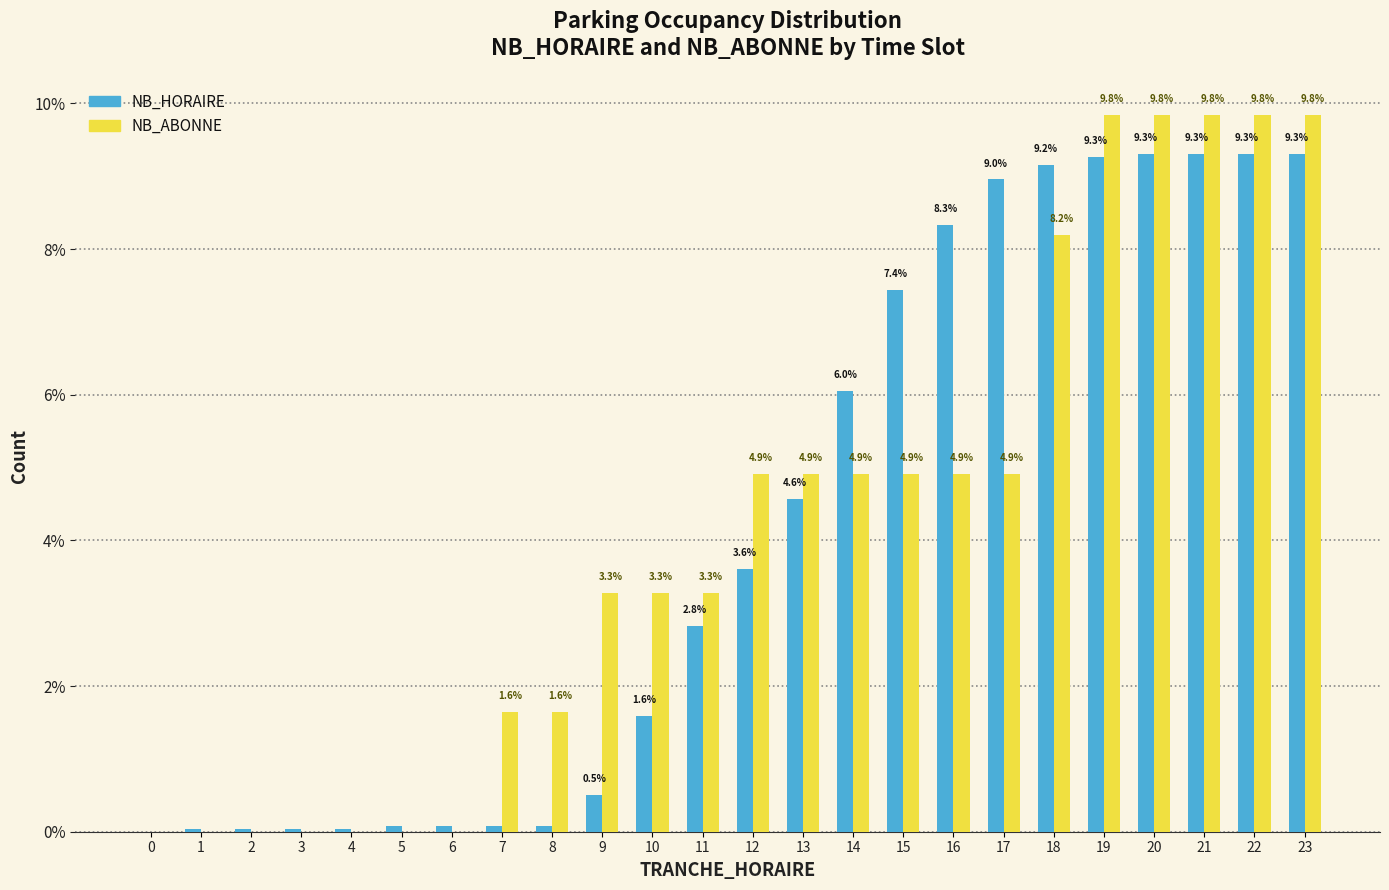

Is the value of NB_ABONNE at 1 greater than the value of NB_HORAIRE at 11?

No